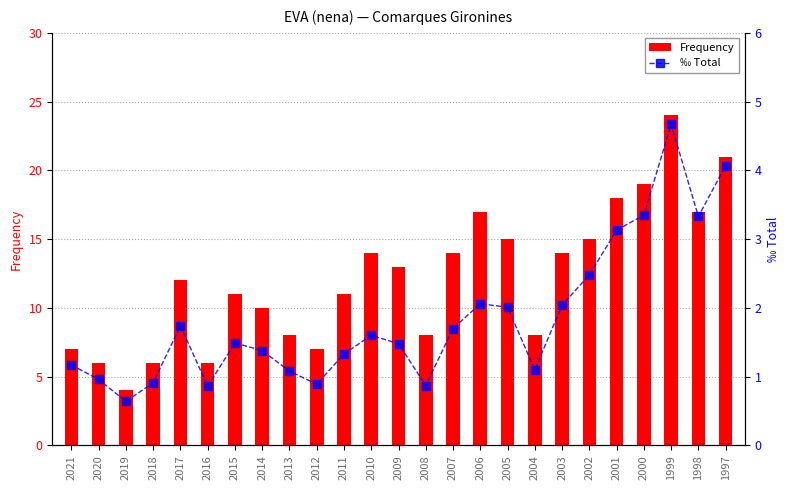

What is the sum of all Frequency values?

305